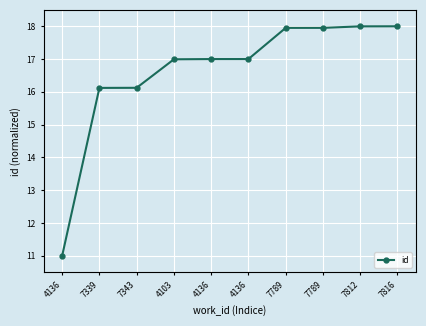

What is the ratio of the value at 7343 to the value at 4136?

0.9